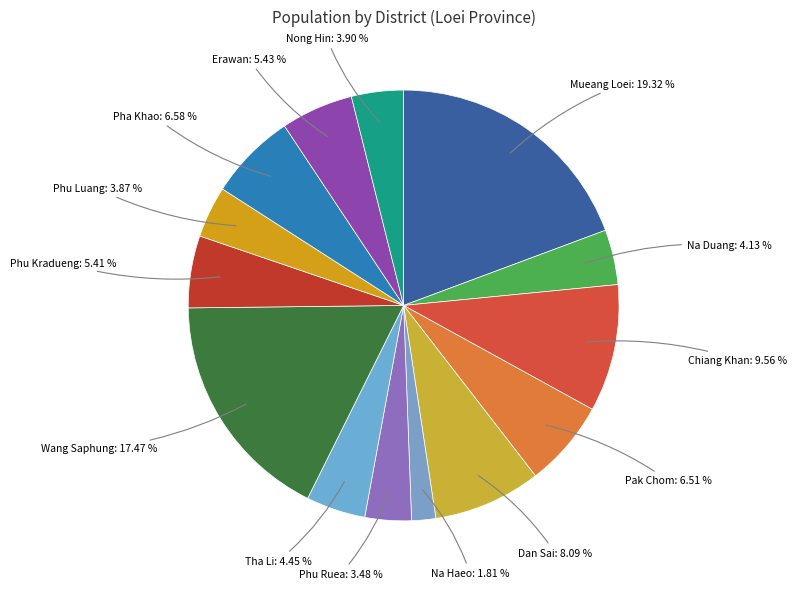

Which slice is the smallest?

Na Haeo